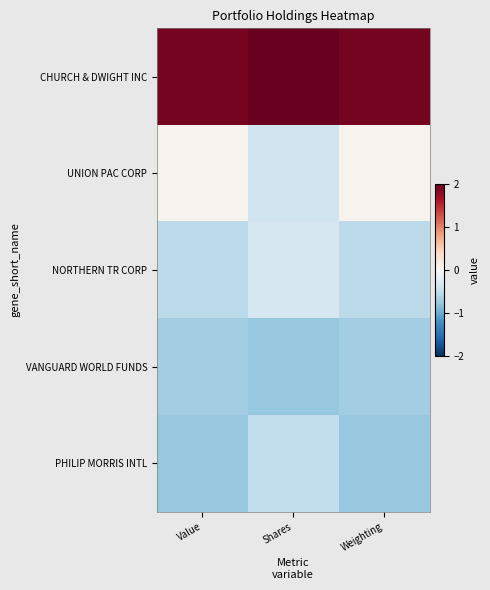

What is the spread (max minus min) of values at Shares?

2.7